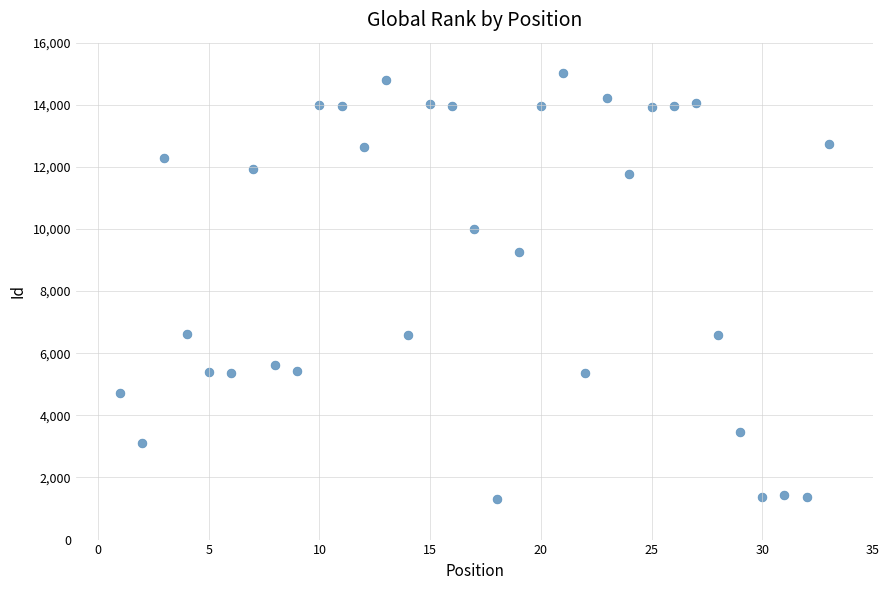

What Y value in the scatter plot is closest to 8163?

9260